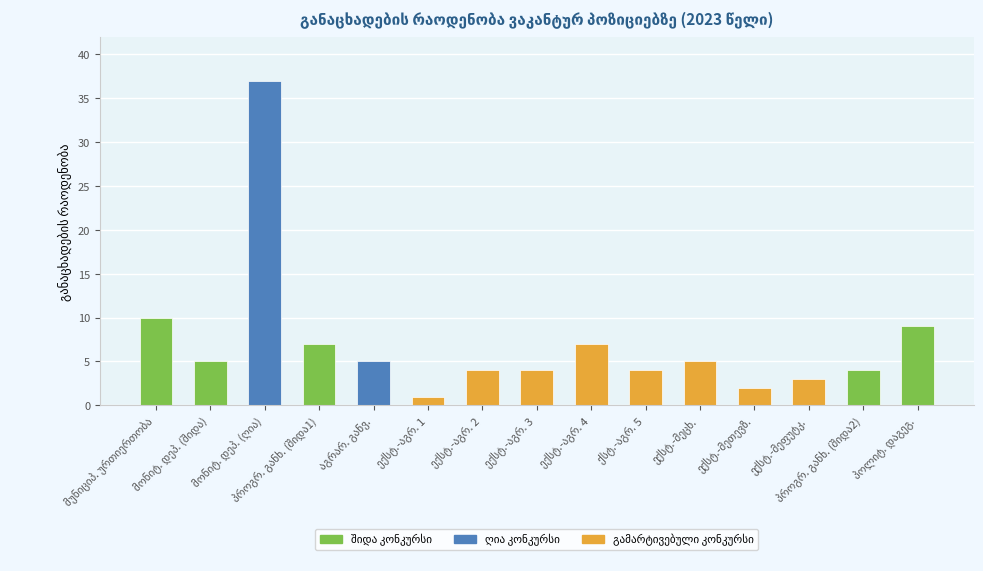

Reading left to right, extract all data points from this chart.

10	5	37	7	5	1	4	4	7	4	5	2	3	4	9